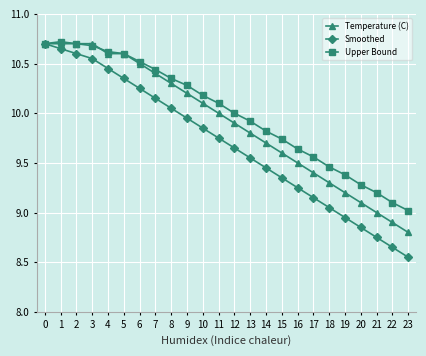

Which series has the largest range (max minus min)?

Smoothed